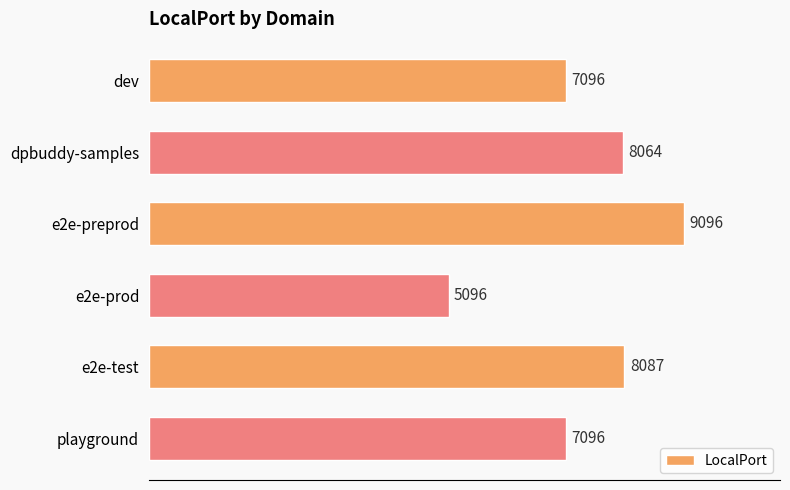

How many bars are there in total?

6